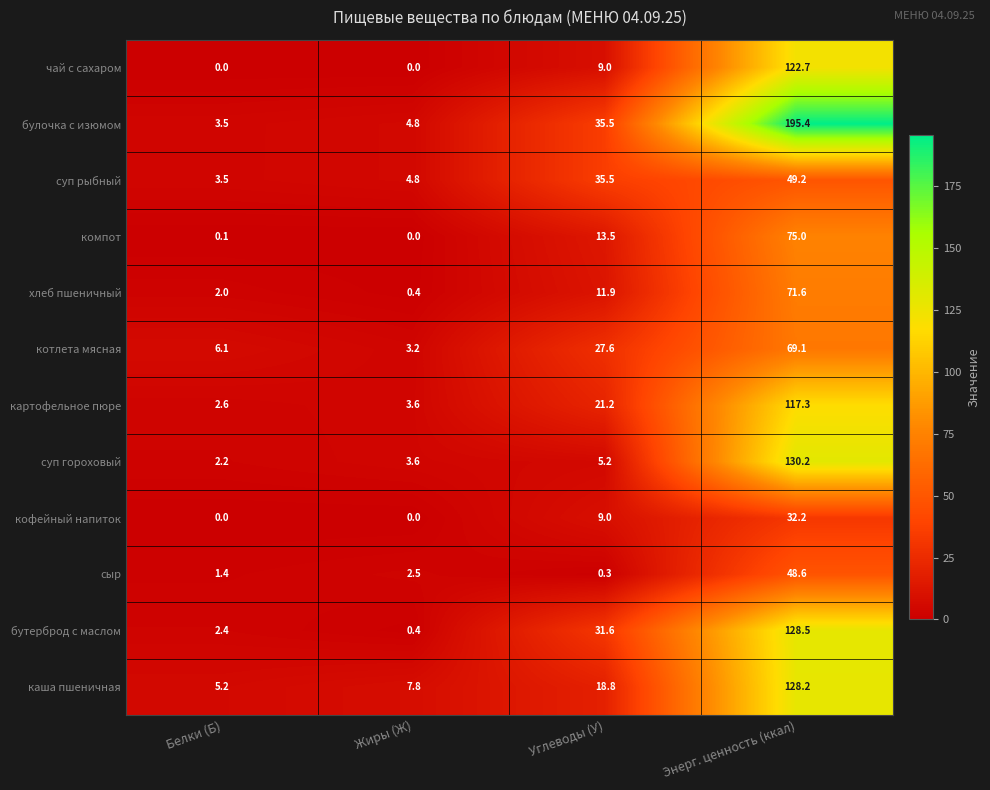

What is the spread (max minus min) of values at Жиры (Ж)?

7.8